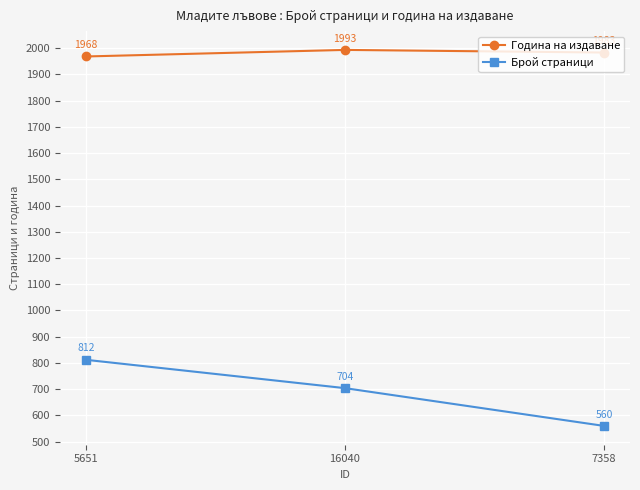

What is the difference between the highest and lowest values at 5651?

1156